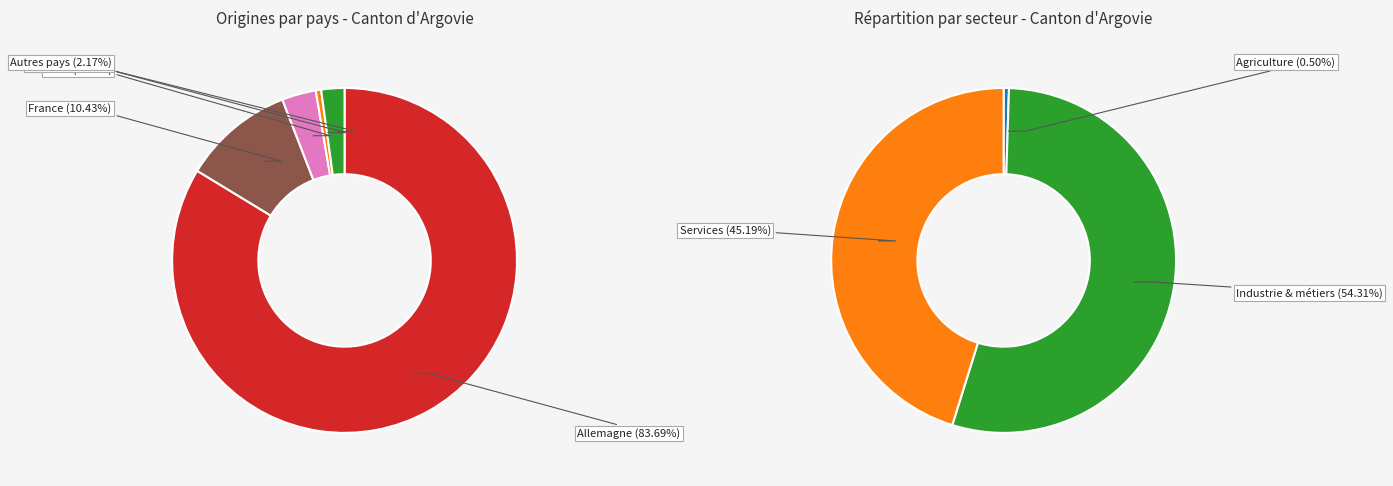

Count the number of slices in the pie.

5